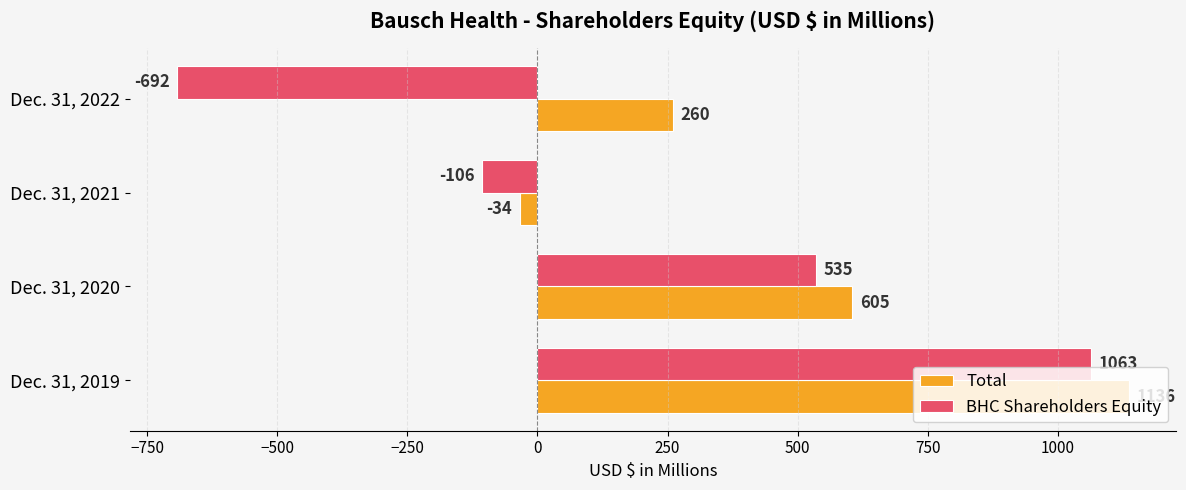

The BHC Shareholders Equity series shows -483 at Dec. 31, 2022. True or false?

False